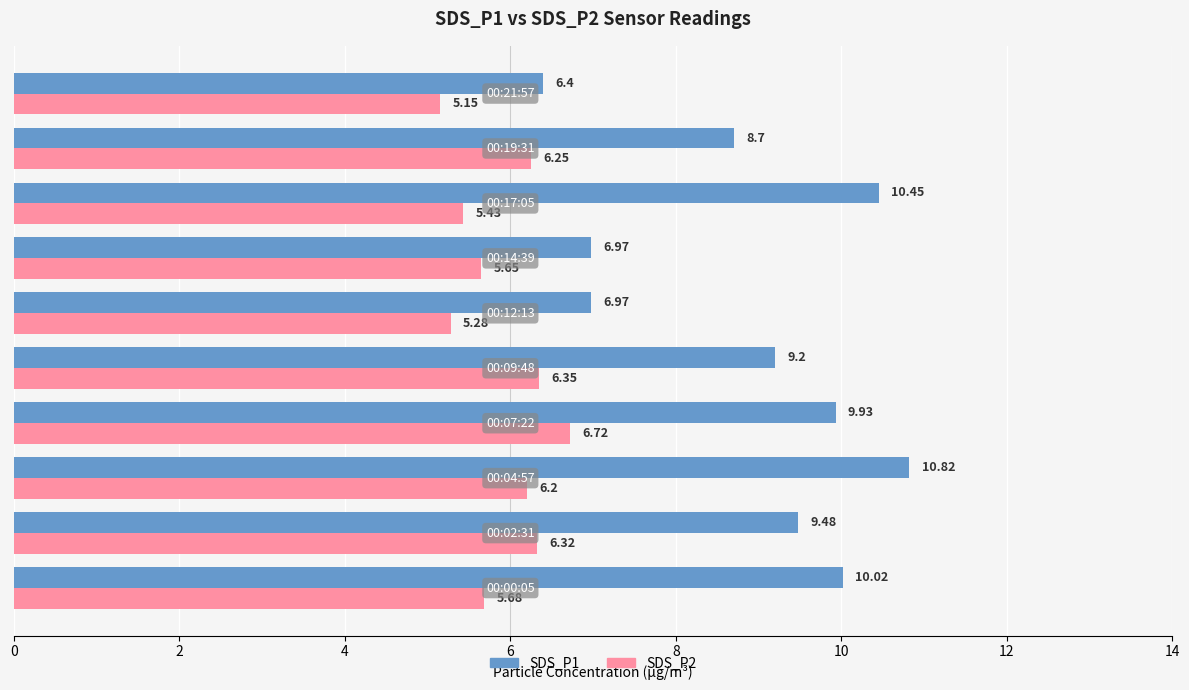

At how many categories does at least one series exceed 5?

10